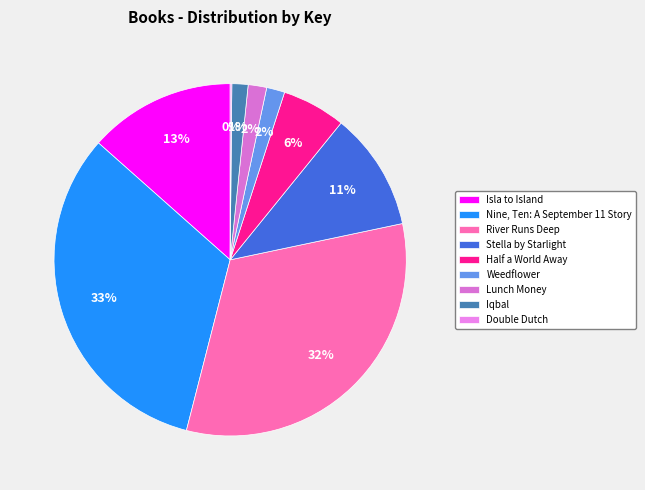

Rank the categories by value from lowest to highest.

Double Dutch, Iqbal, Weedflower, Lunch Money, Half a World Away, Stella by Starlight, Isla to Island, River Runs Deep, Nine, Ten: A September 11 Story